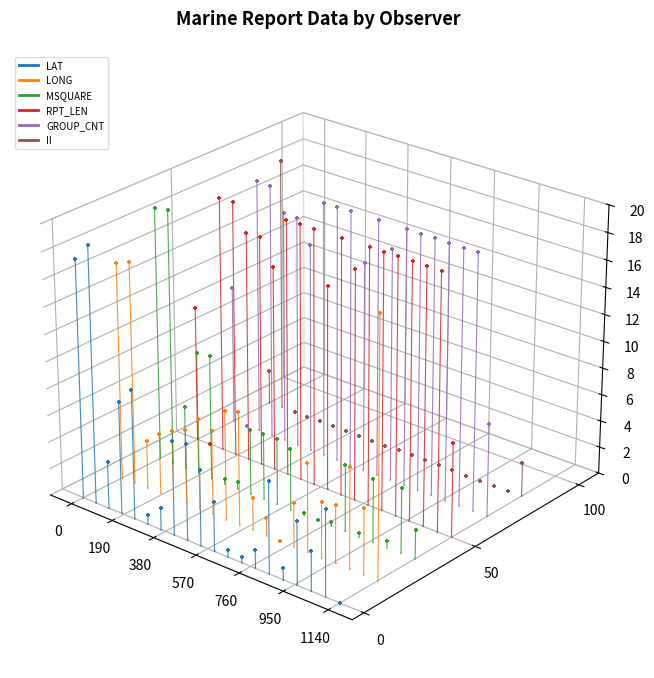

Which series has the widest spread of Y values?

MSQUARE